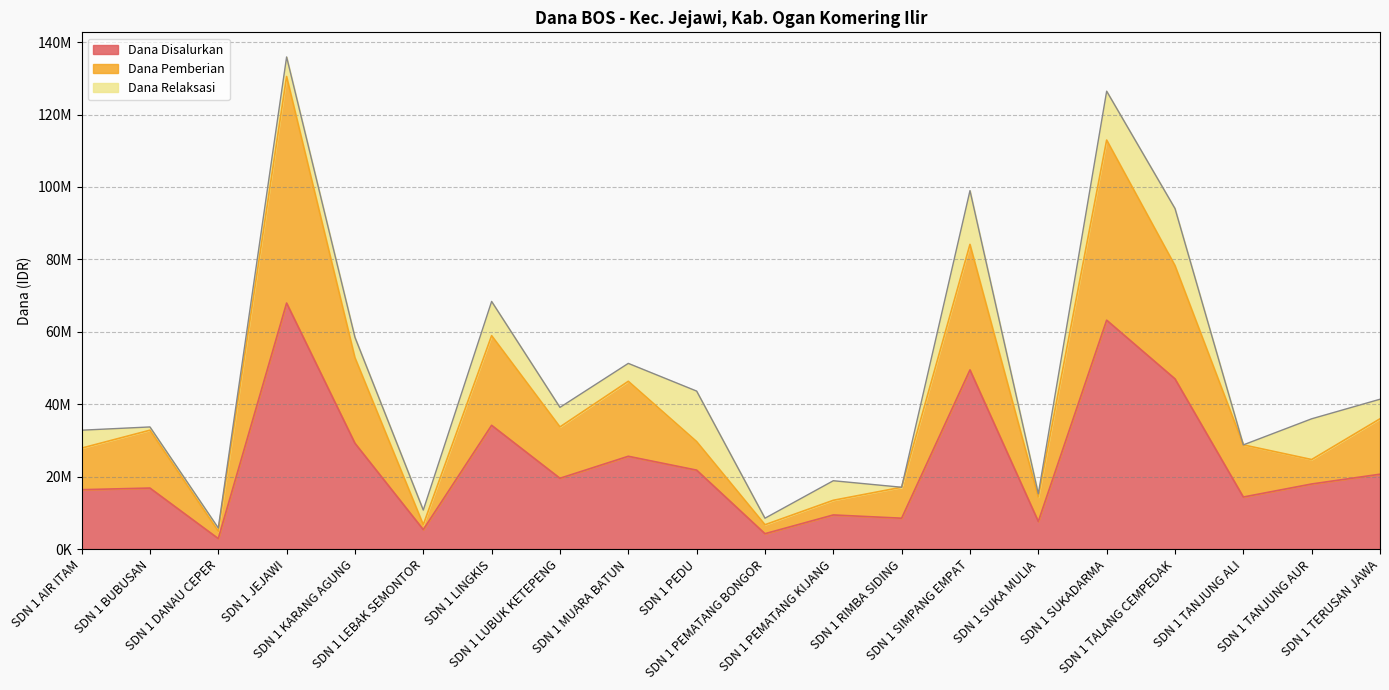

In Dana Disalurkan, how many points are higher than both neighbors (excluding endpoints)?

7